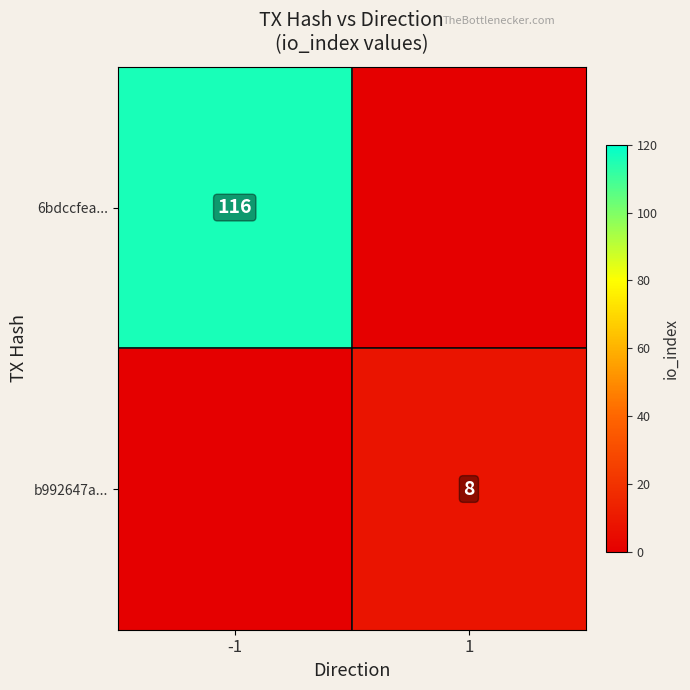

The value of 6bdccfea... at -1 is 116. True or false?

True